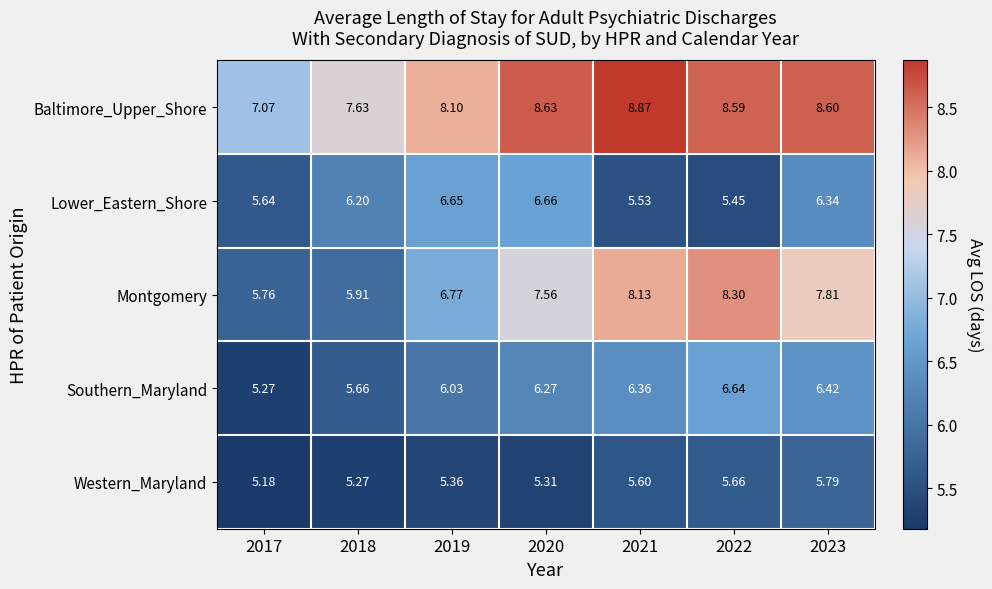

What is the total value across all series at 2023?

35.0